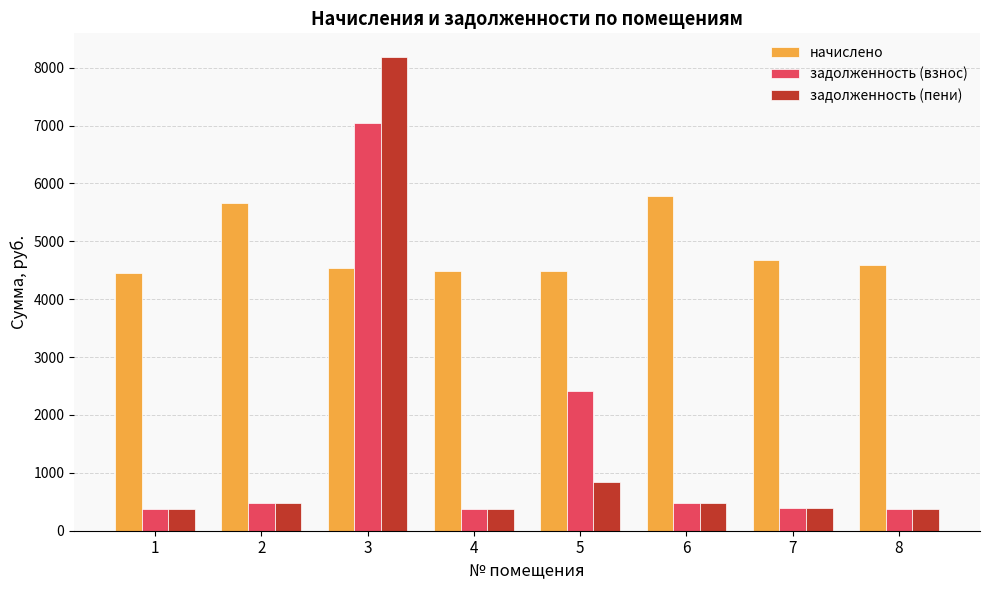

Where is начислено nearest to the value 5120?

7